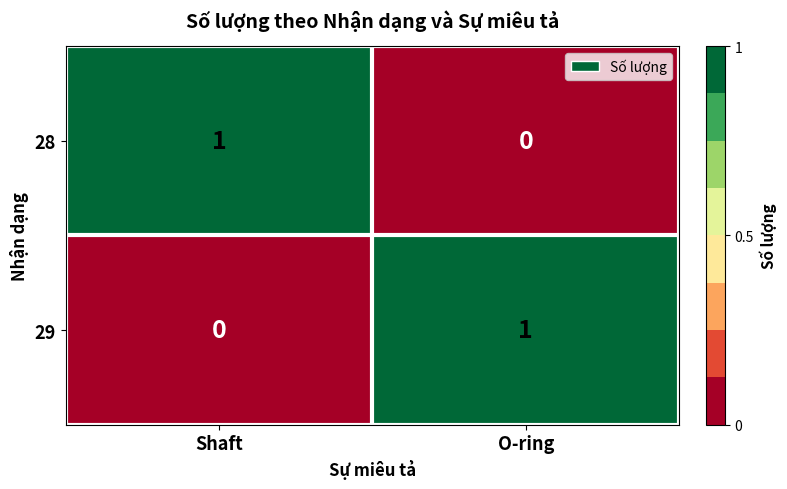

The 29 series shows 0 at Shaft. True or false?

True